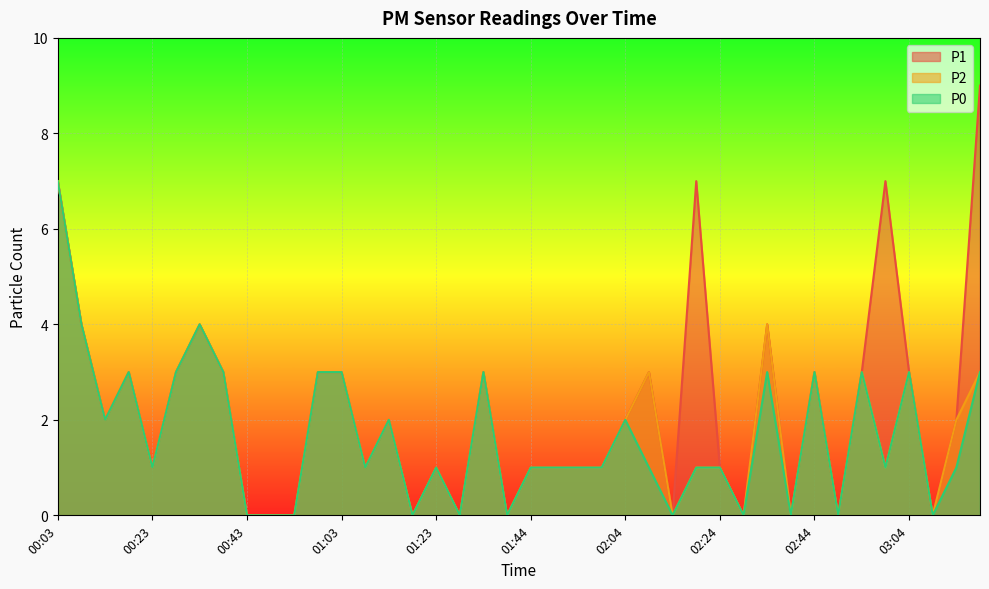

How many data points in P1 are above 2?

17